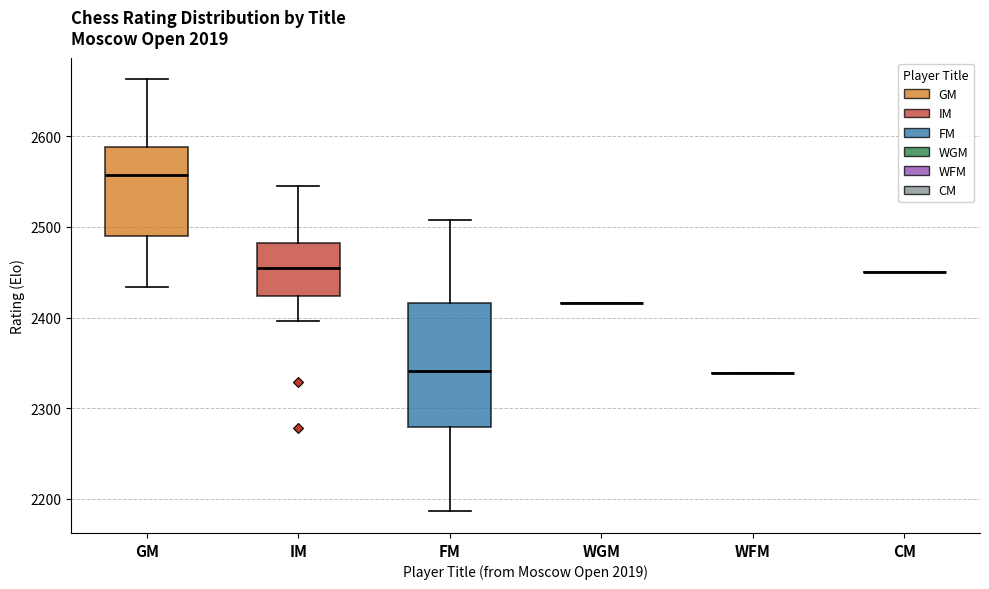

Reading left to right, transcribe this box plot: for each box, give where its median line is, the range the box spans, and where its two whiskers end, as read against the y-axis. The values are not printed on the chart, so give them approximately, as read against the axis.

GM: median 2560, box 2490 to 2590, whiskers 2430 to 2660
IM: median 2450, box 2420 to 2480, whiskers 2400 to 2550
FM: median 2340, box 2280 to 2420, whiskers 2190 to 2510
WGM: box collapsed to a line at 2420, whiskers 2420 to 2420
WFM: box collapsed to a line at 2340, whiskers 2340 to 2340
CM: box collapsed to a line at 2450, whiskers 2450 to 2450